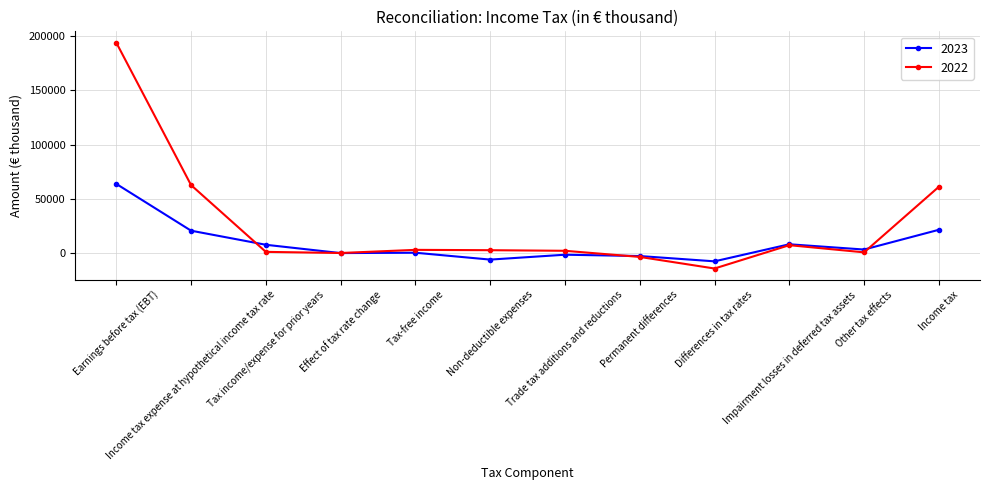

What is the smallest value displayed?

-14320